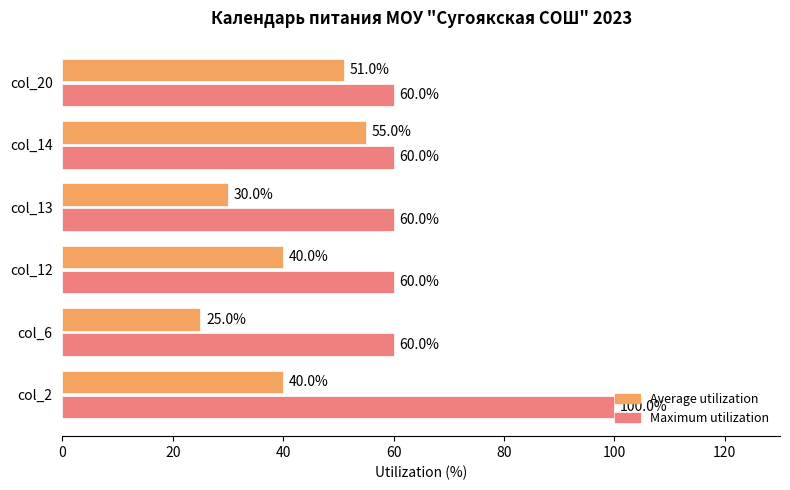

Is it true that Maximum utilization equals 99.6 at col_14?

False